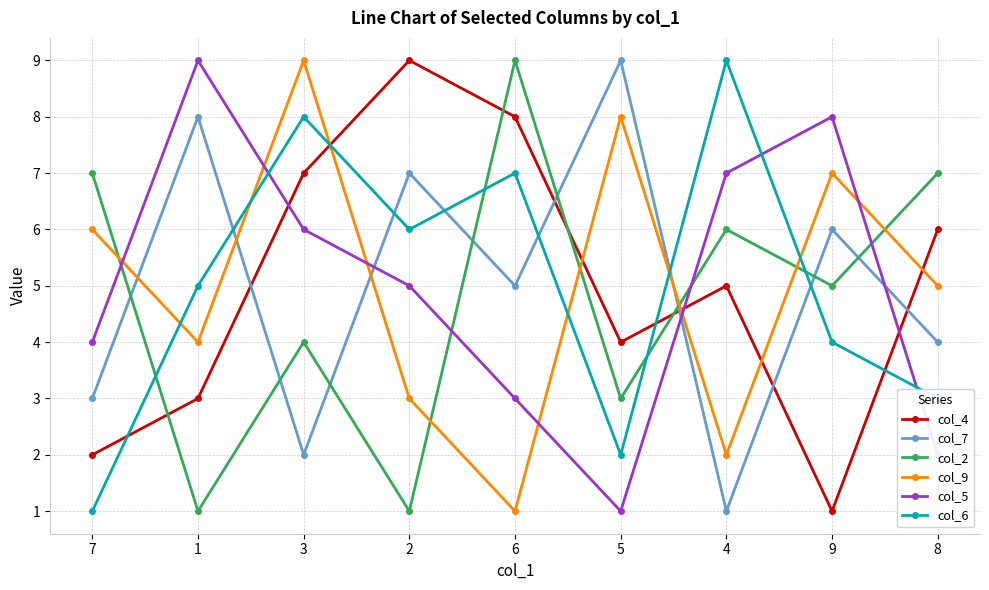

Where is the first local maximum for col_6?

3